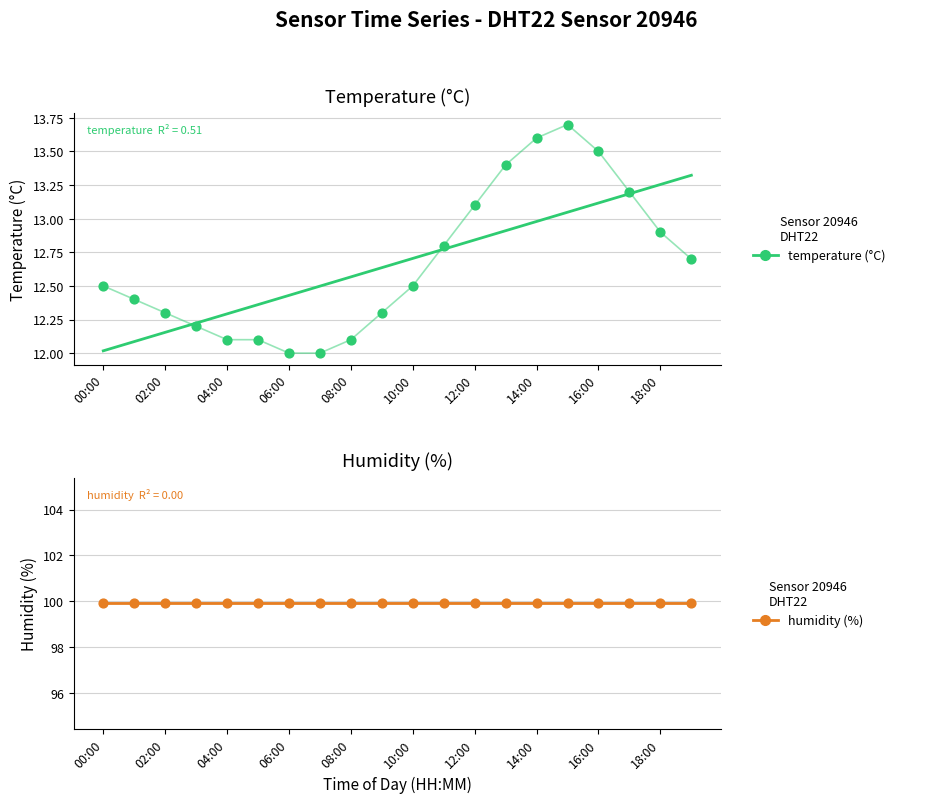

At how many categories does at least one series exceed 15?

20